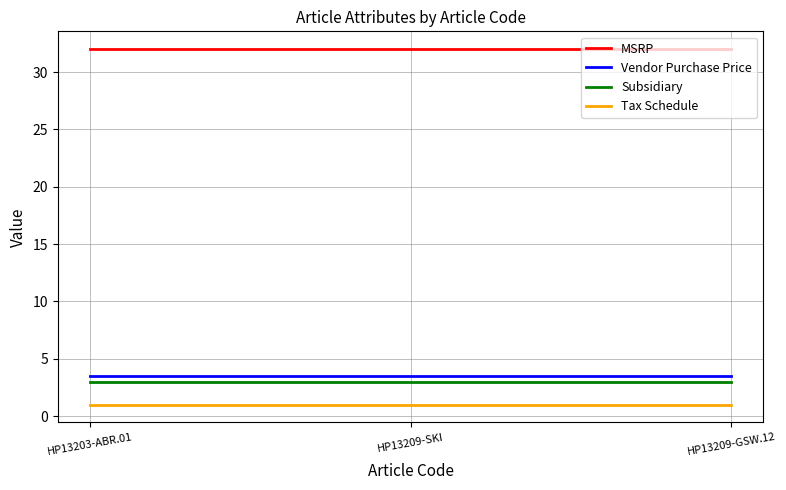

Which series has the largest total across all categories?

MSRP